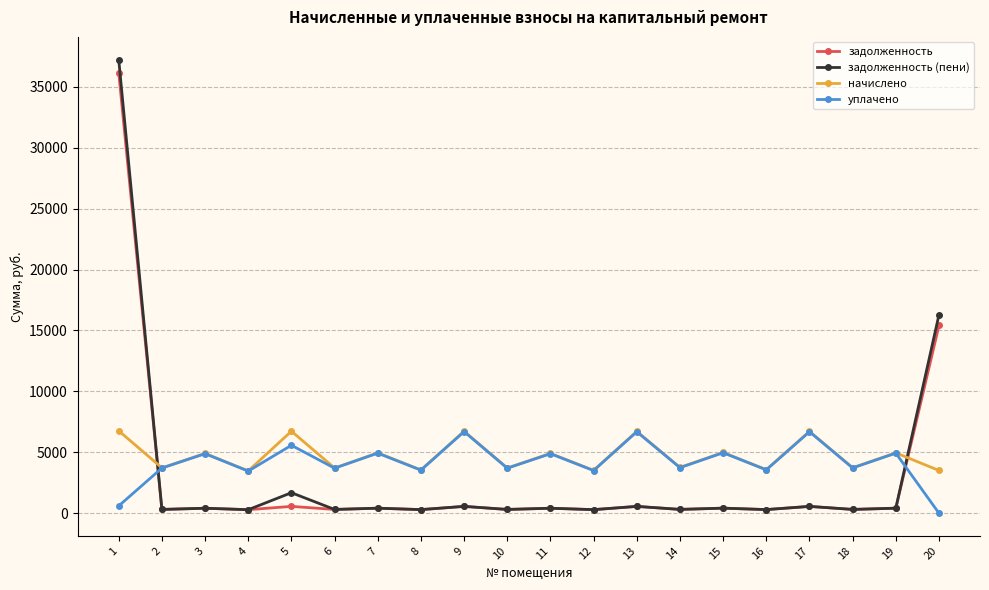

Between which two adjacent categories do задолженность and начислено first intersect?

1 and 2